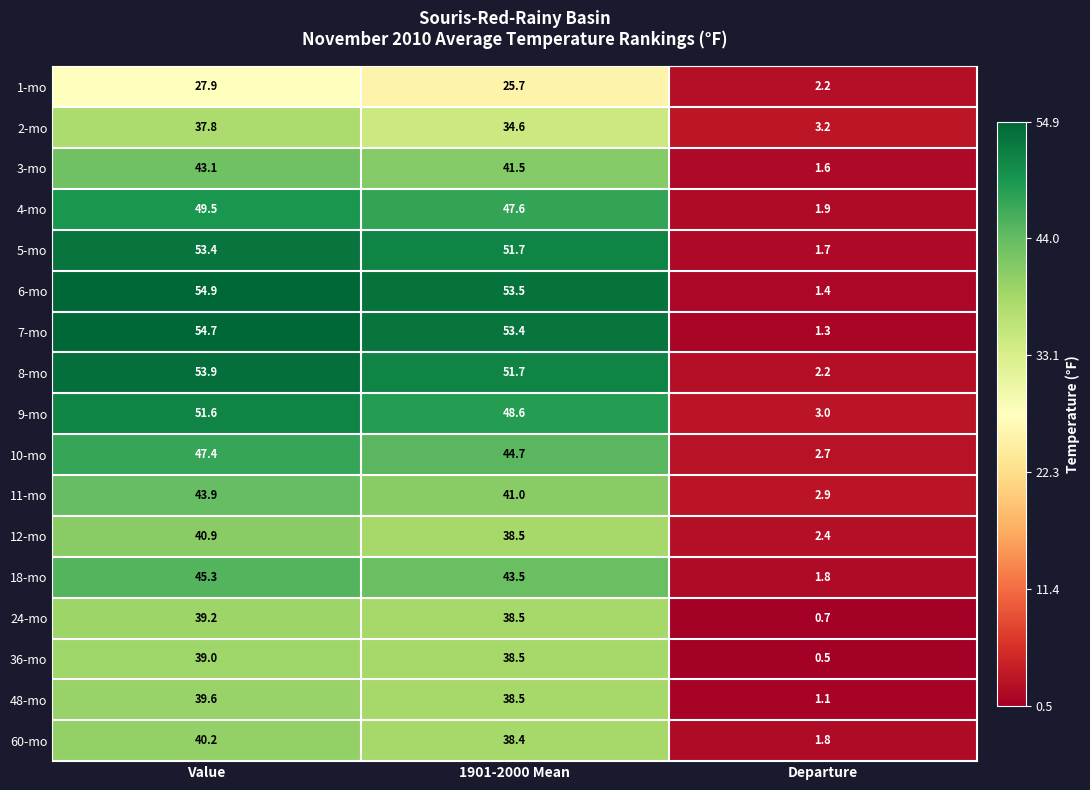

At which category is the sum across all series the highest?

Value